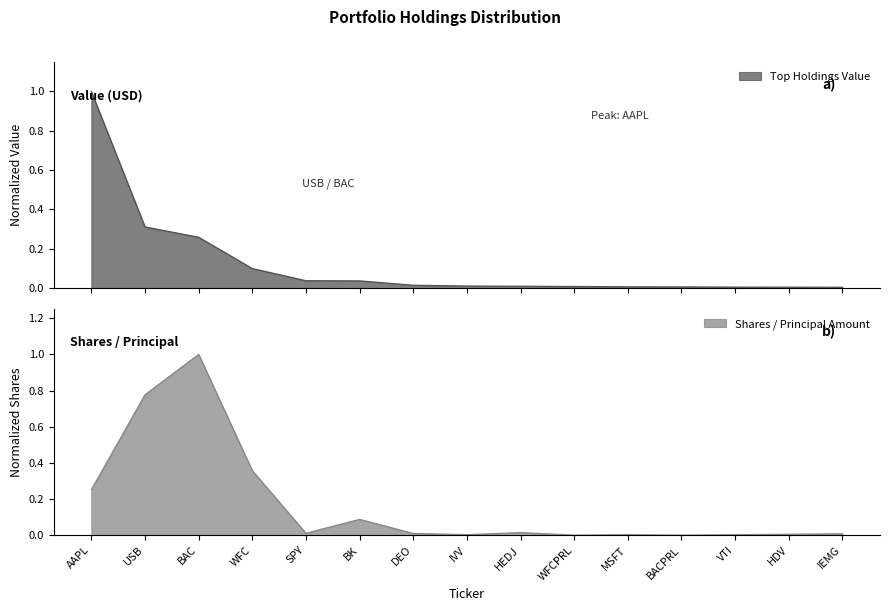

The Shares or Principal Amount series shows 0.0 at MSFT. True or false?

False